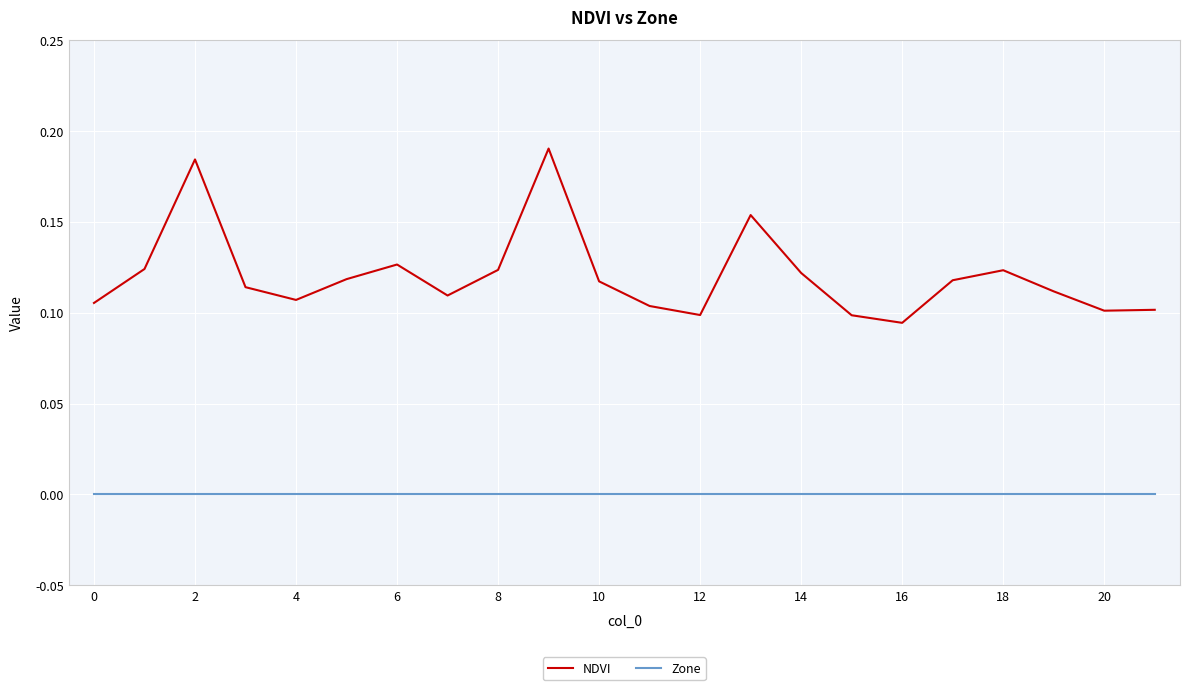

True or false: Zone and NDVI intersect in this chart.

False